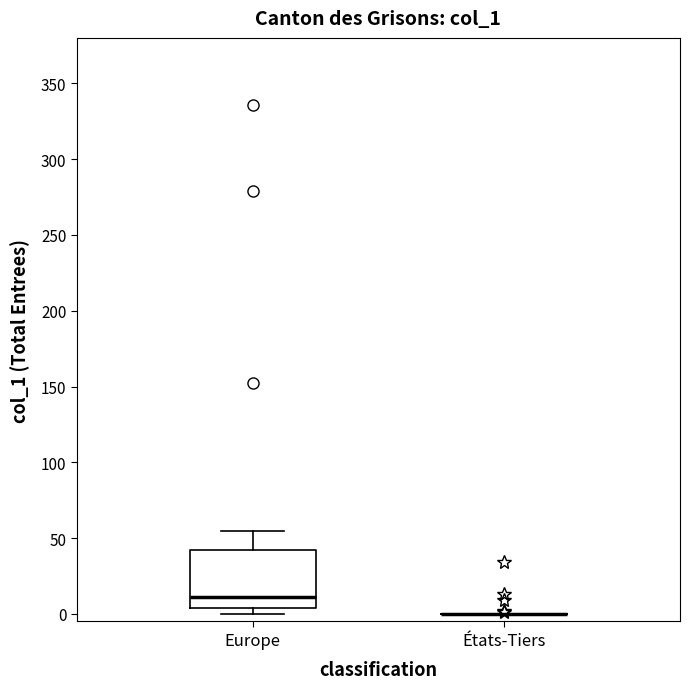

Comparing the boxes themselves (not the whiskers), which one is the tallest?

Europe